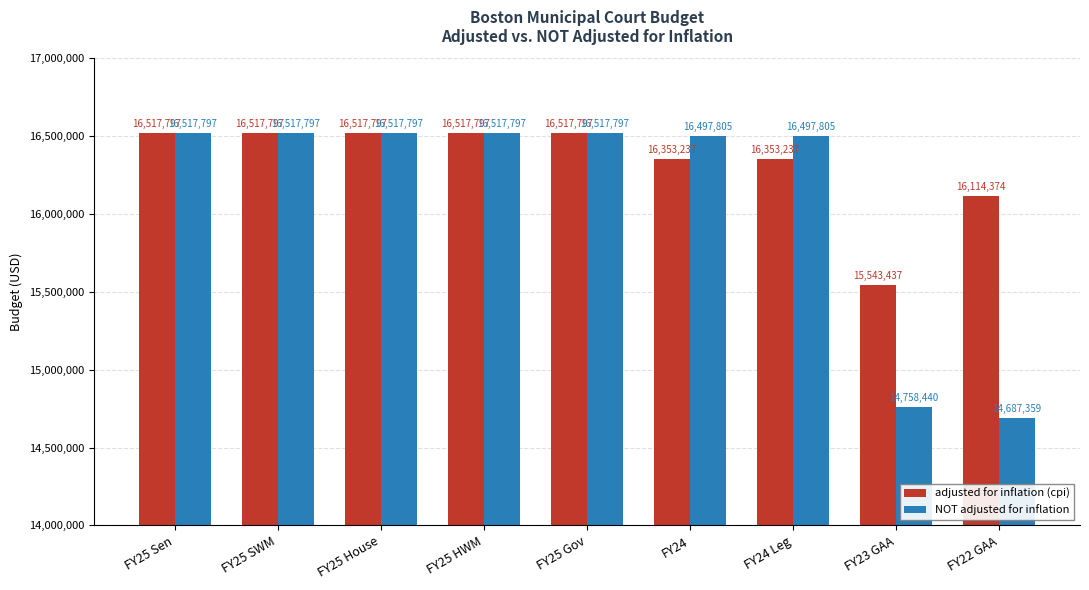

Reading left to right, list all the values displayed in this chart.

adjusted for inflation (cpi): 16517797	16517797	16517797	16517797	16517797	16353237	16353237	15543437	16114374
NOT adjusted for inflation: 16517797	16517797	16517797	16517797	16517797	16497805	16497805	14758440	14687359